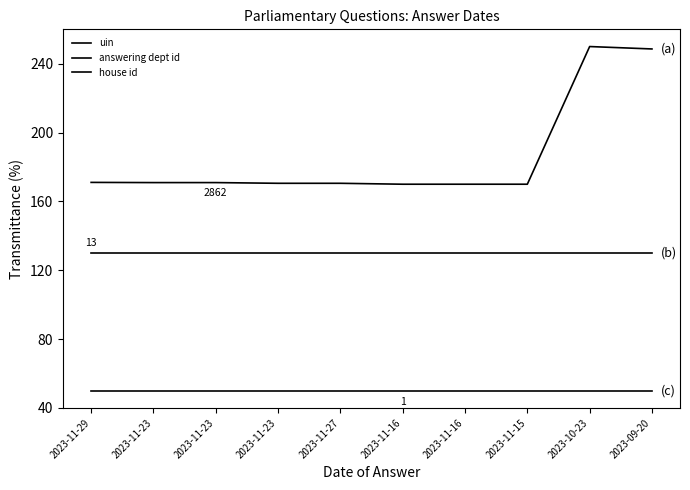

Does the chart display data point markers on the line(s)?

No